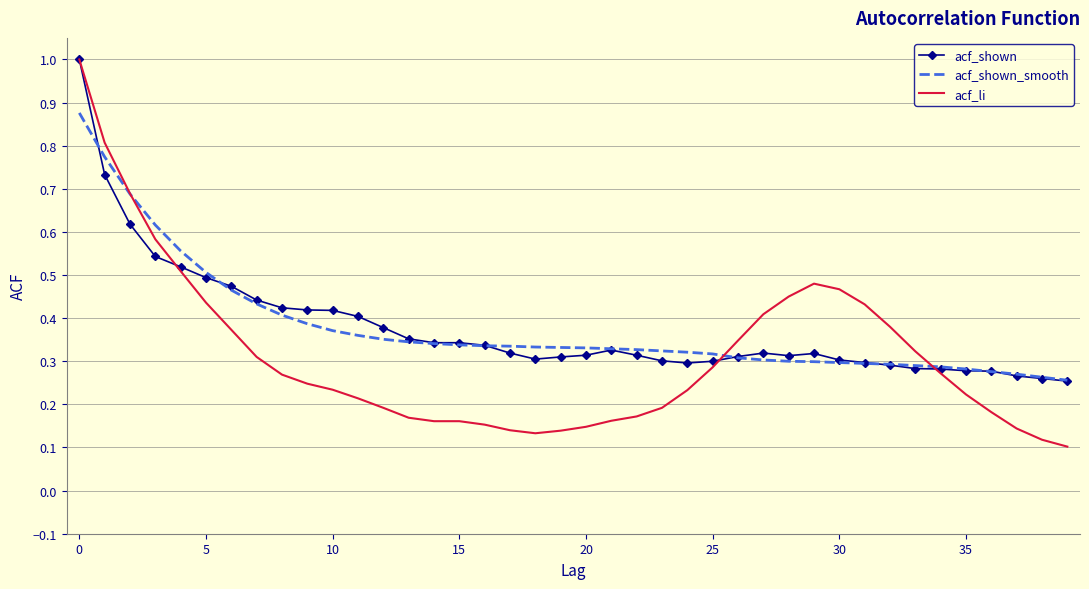

What is the maximum value for acf_li?

1.0